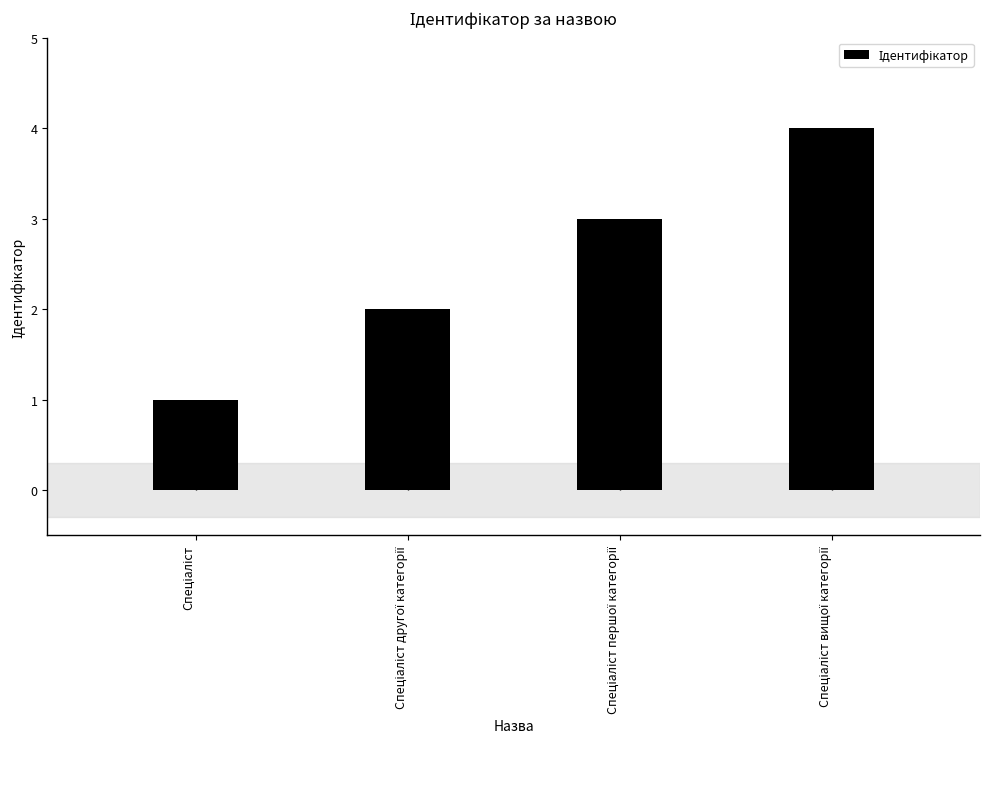

What is the label of the 3rd bar from the left?

Спеціаліст першої категорії